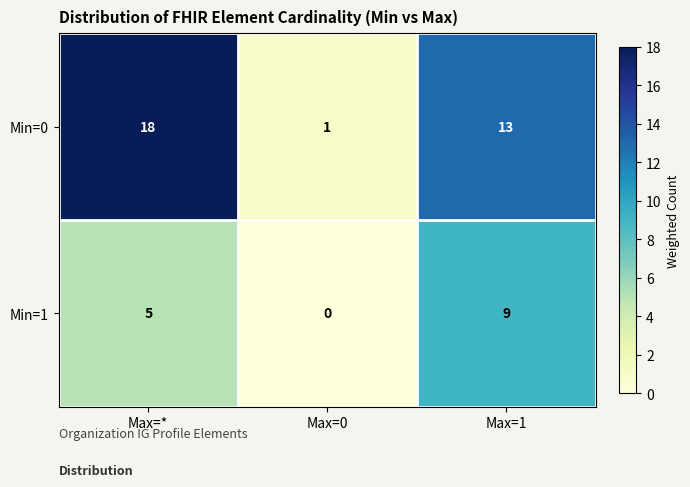

What is the difference between the highest and lowest values at Max=1?

4